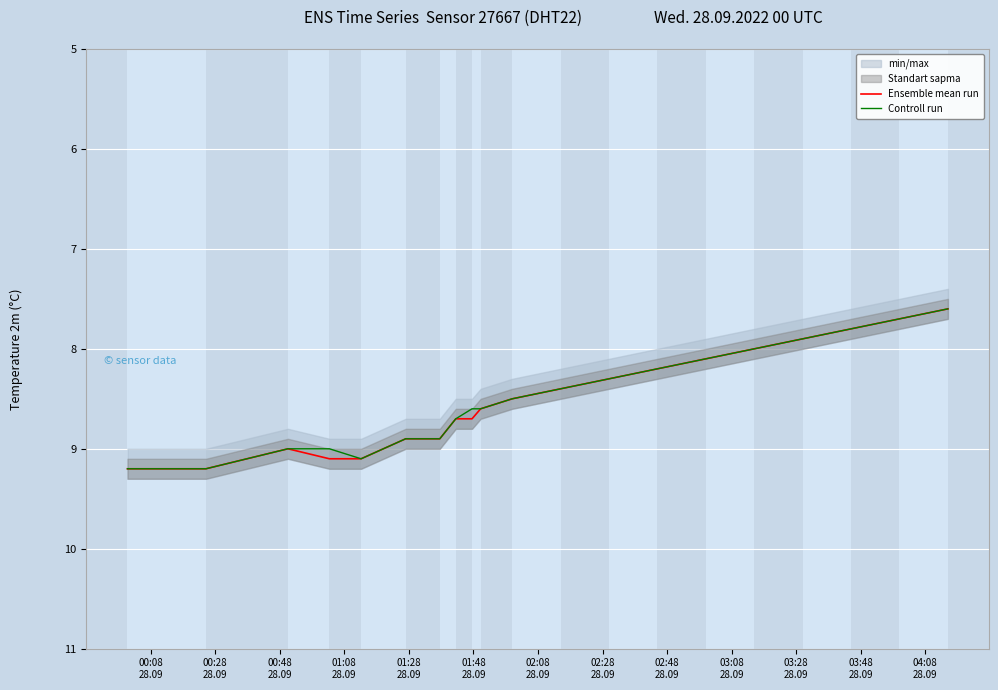

Reading left to right, what are all the values shown in this chart?

Ensemble mean run: 9.2	9.2	9.0	9.1	9.1	8.9	8.9	8.7	8.7	8.6	8.5	8.4	8.3	8.2	8.1	8.0	7.9	7.8	7.7	7.6
Controll run: 9.2	9.2	9.0	9.0	9.1	8.9	8.9	8.7	8.6	8.6	8.5	8.4	8.3	8.2	8.1	8.0	7.9	7.8	7.7	7.6